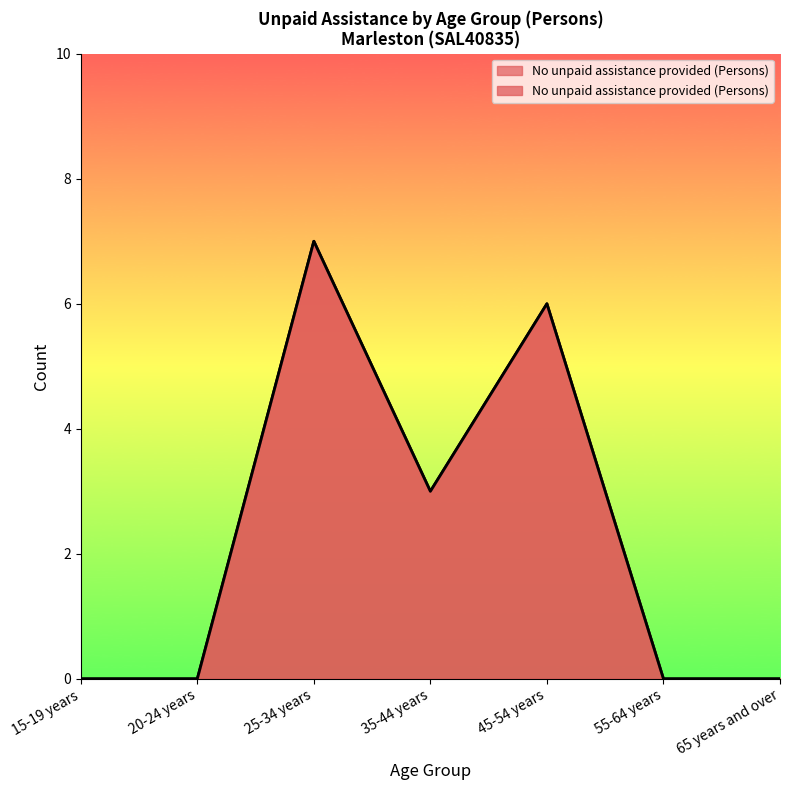

How many points are lower than both their immediate neighbors (excluding endpoints)?

1